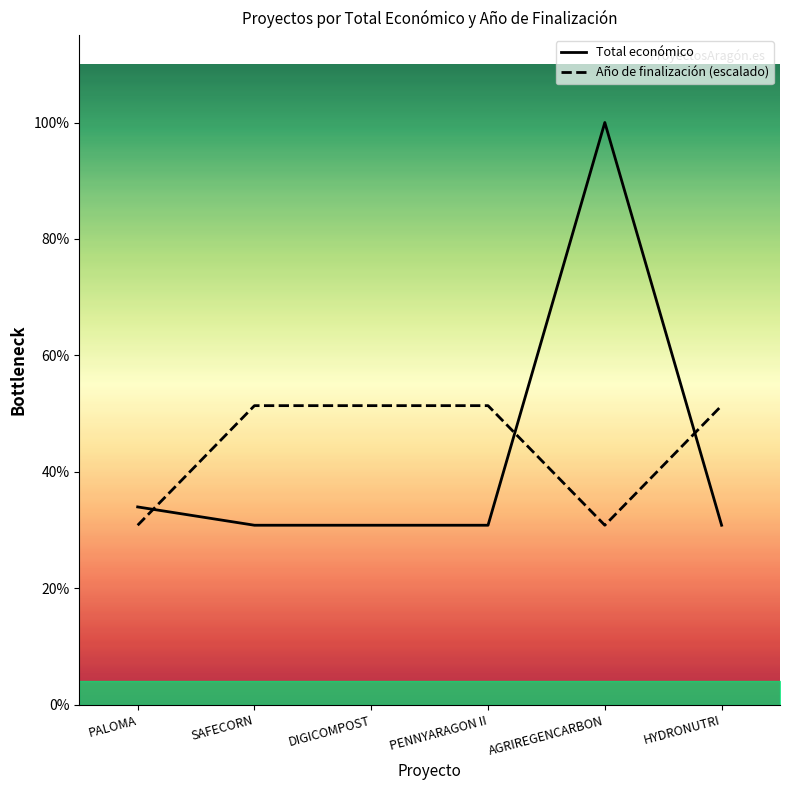

Rank the categories by Total económico value from lowest to highest.

SAFECORN, DIGICOMPOST, PENNYARAGON II, HYDRONUTRI, PALOMA, AGRIREGENCARBON